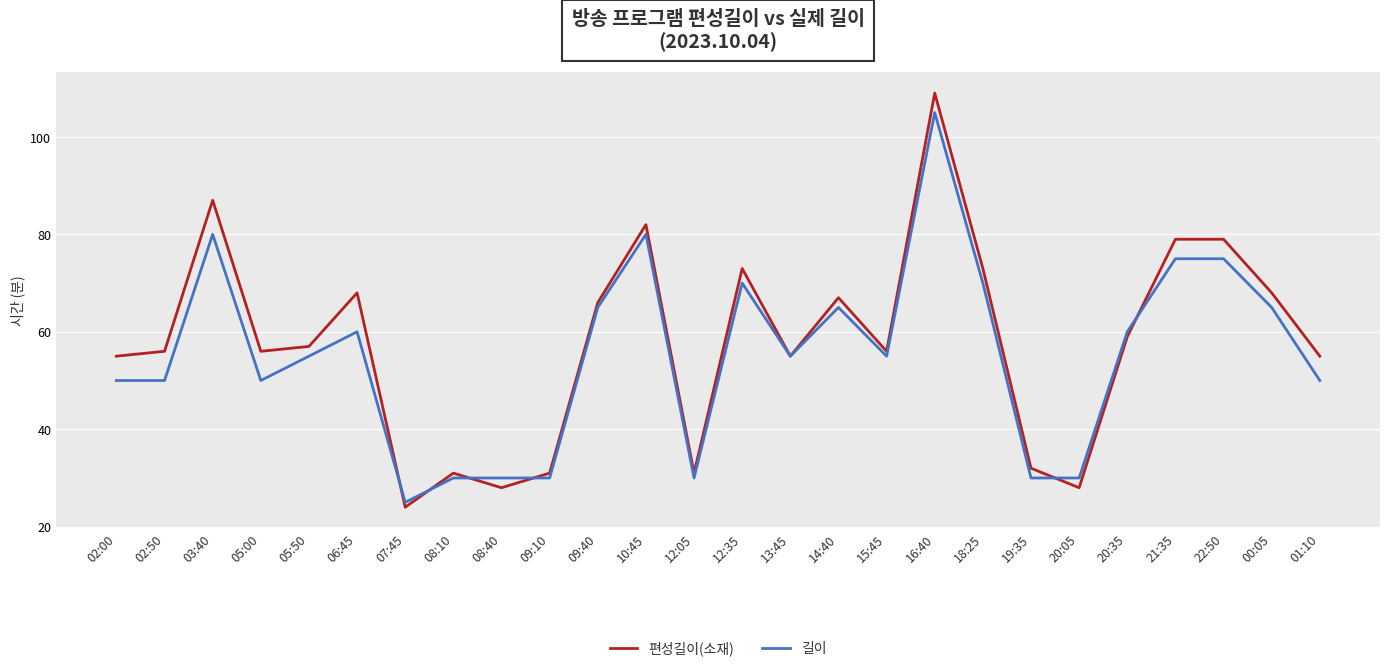

Is the value of 편성길이(소재) at 21:35 greater than the value of 길이 at 22:50?

Yes